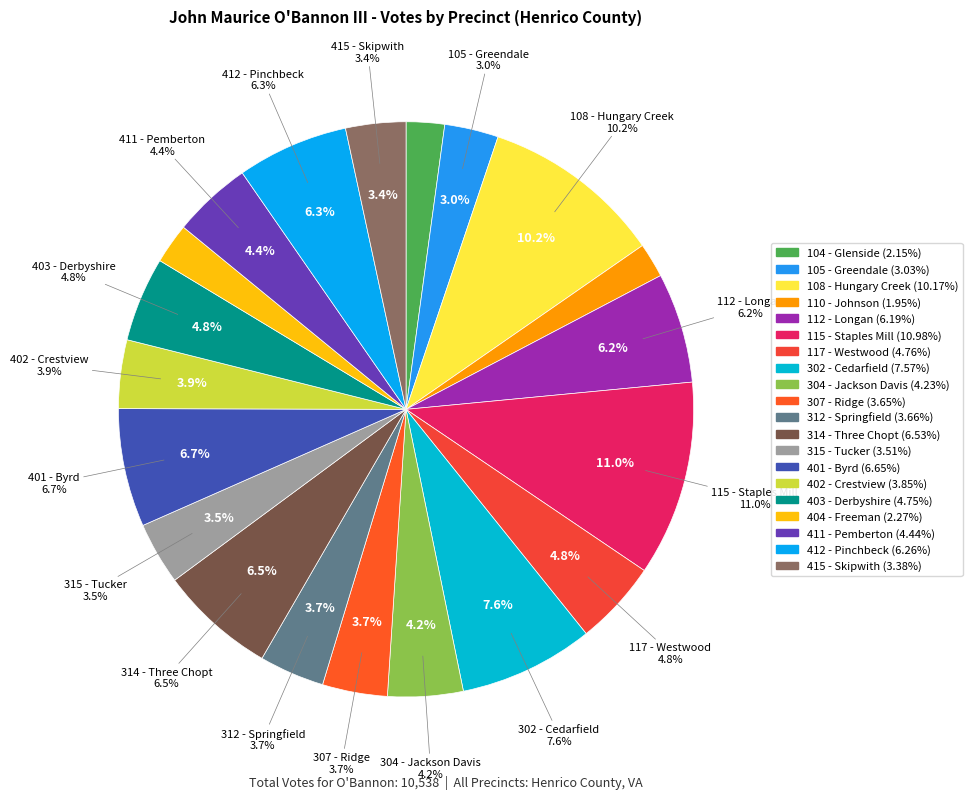

To the nearest percent, what is the combined percentage of 110 - Johnson and 307 - Ridge?

6%